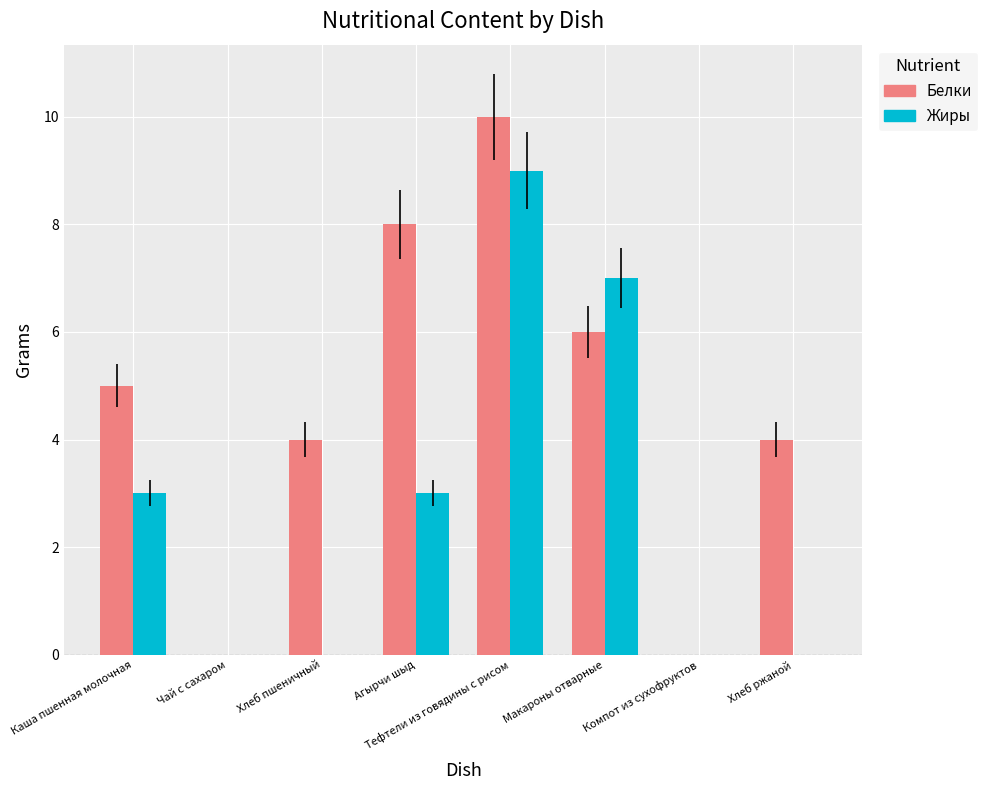

At which label is Белки closest to 5?

Каша пшенная молочная